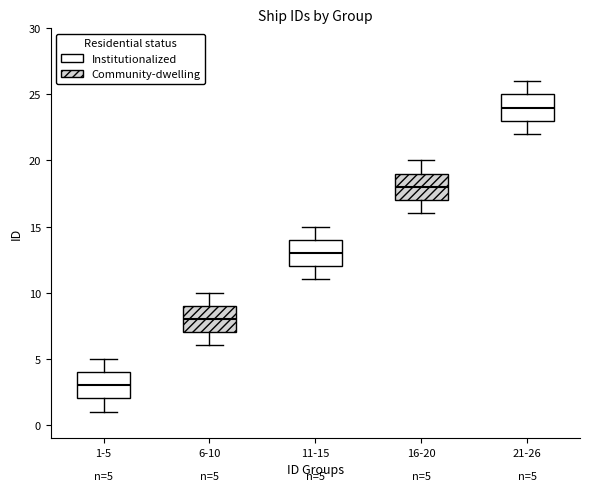

Which box has the highest median line?

21-26